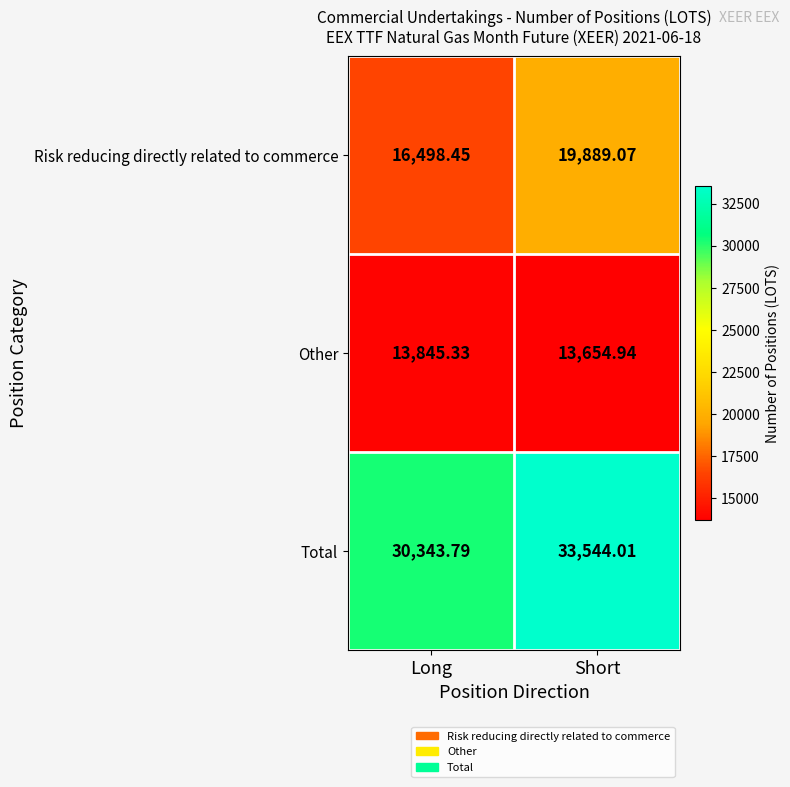

Which series changed the most between Long and Short?

Risk reducing directly related to commerce